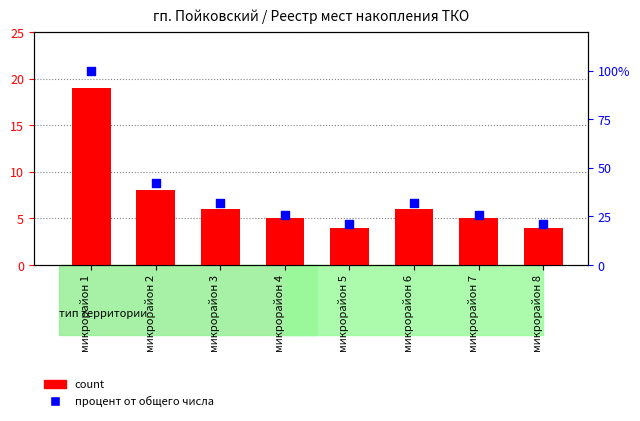

Which series has the largest total across all categories?

percentile rank within the sample